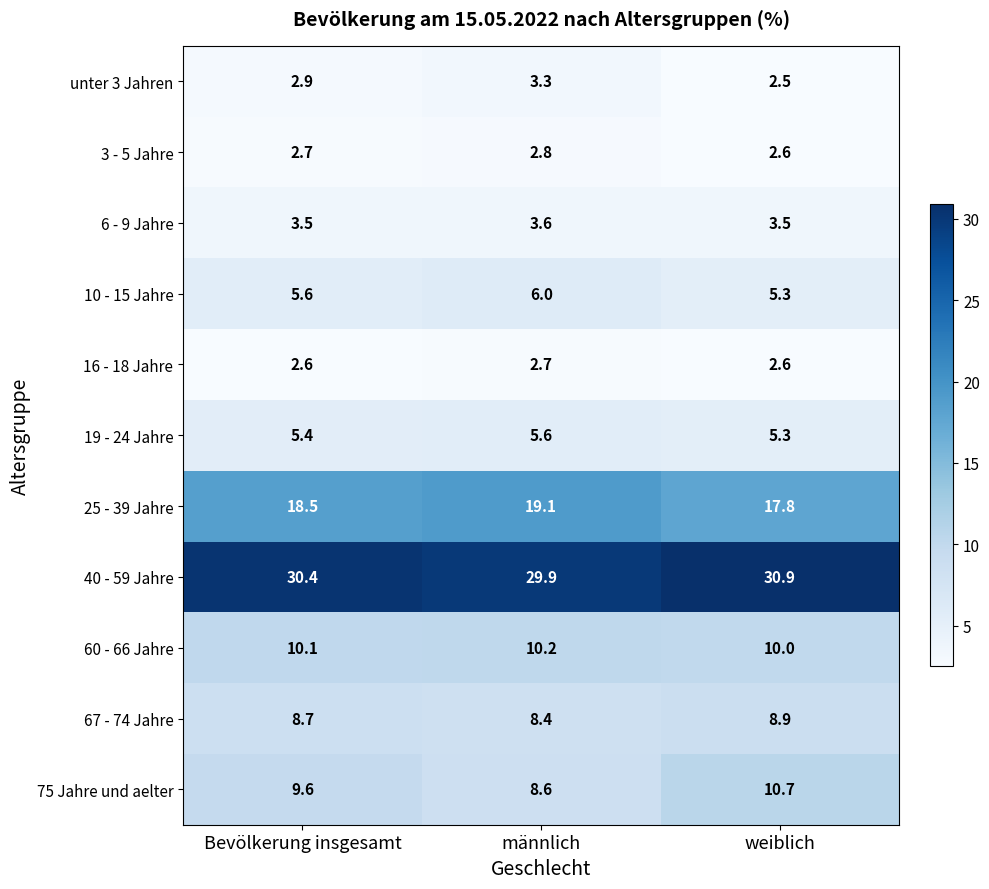

How many distinct data groups are displayed?

11